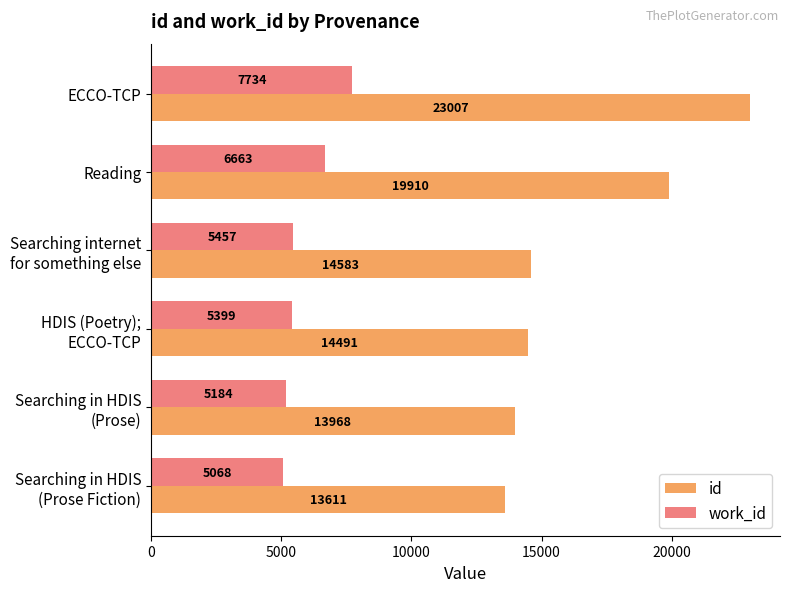

What is the lowest value of the work_id series?

5068.0